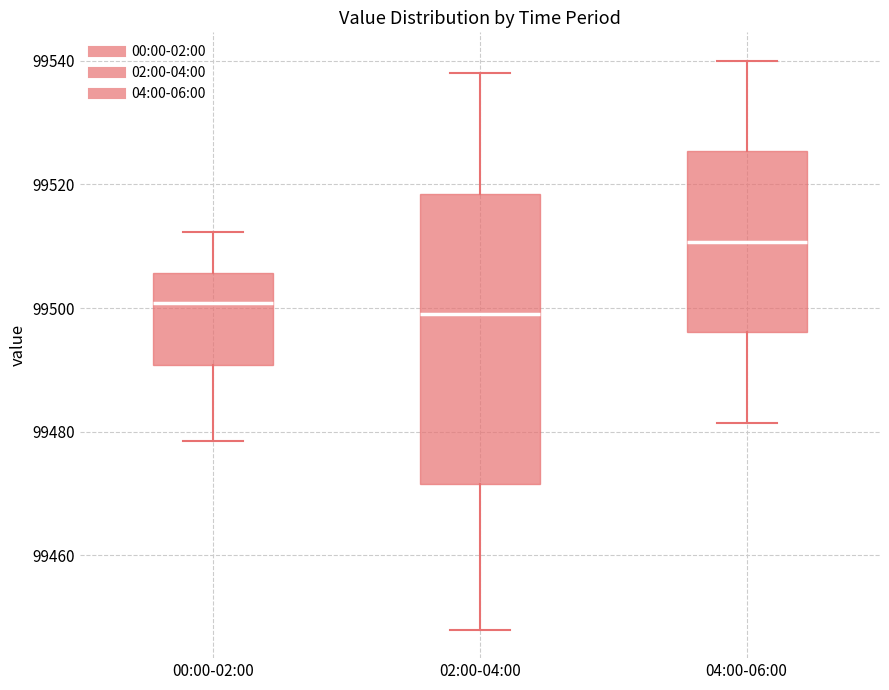

Where does the upper whisker of the box for 00:00-02:00 end on the y-axis? The values are not printed on the chart, so give them approximately, as read against the axis.

99512